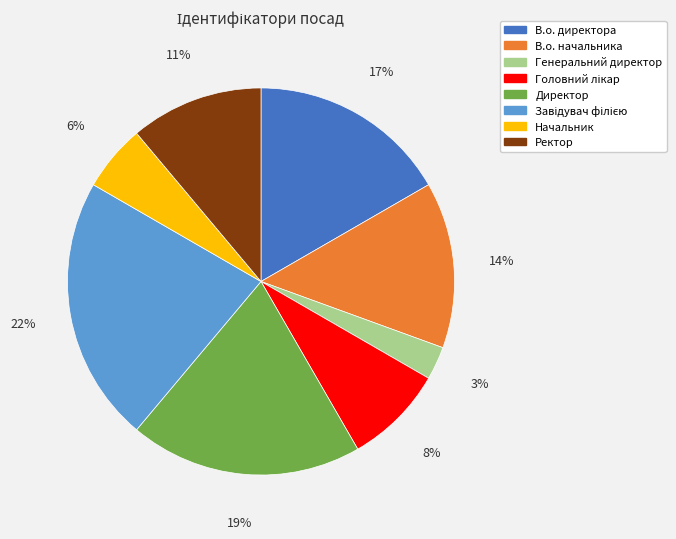

To the nearest percent, what is the average slice percentage?

12%